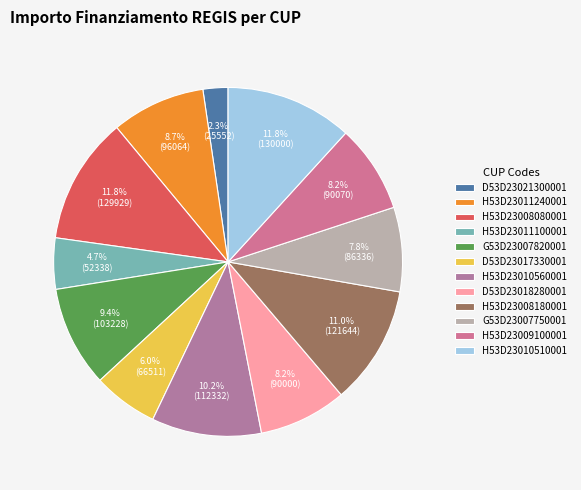

Combined, what portion of the pie is H53D23010560001 and G53D23007750001?

18.0%